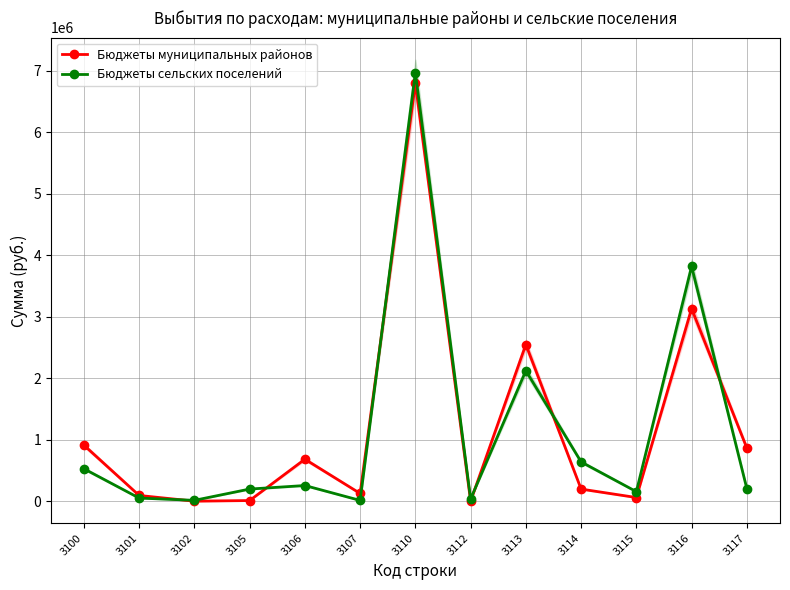

What are all the series names shown in the legend?

Бюджеты муниципальных районов, Бюджеты сельских поселений